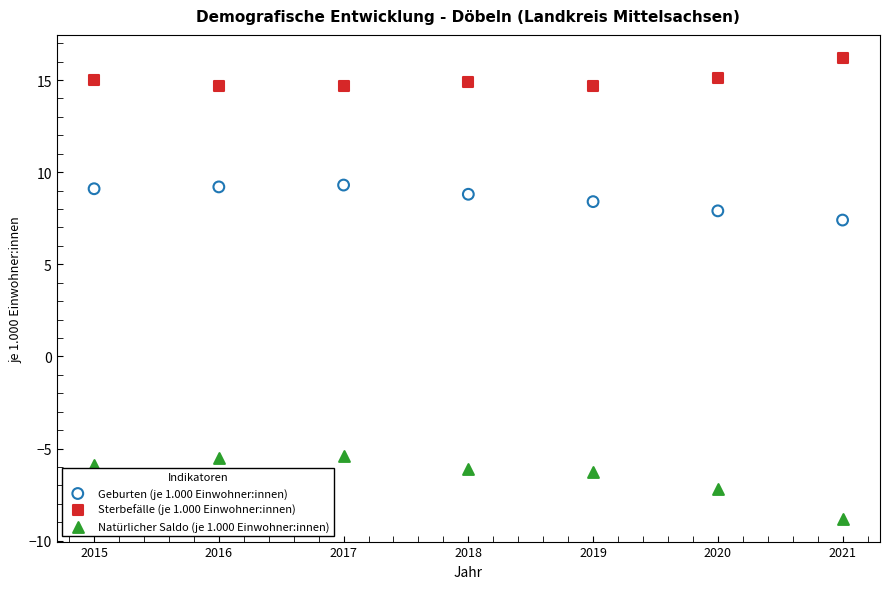

Which series has the widest spread of Y values?

Natürlicher Saldo (je 1.000 Einwohner:innen)